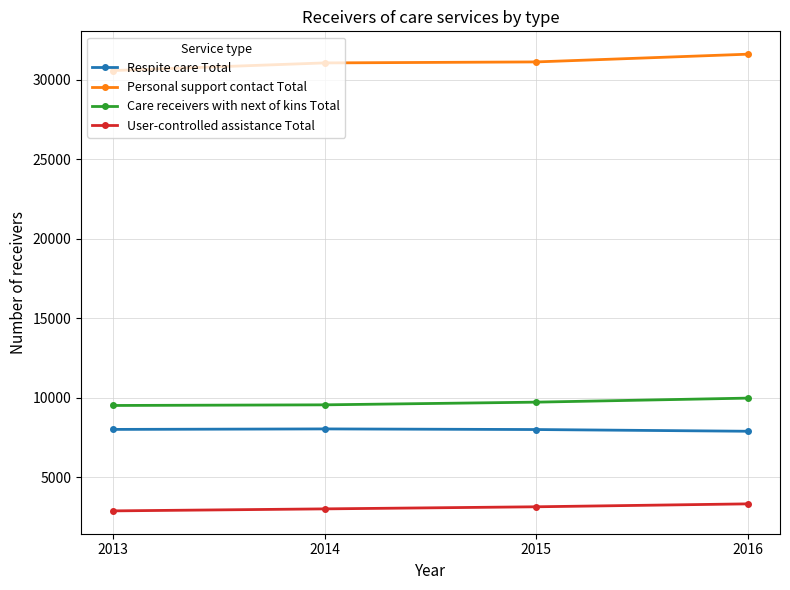

How many data points in Care receivers with next of kins Total are less than 9725?

2